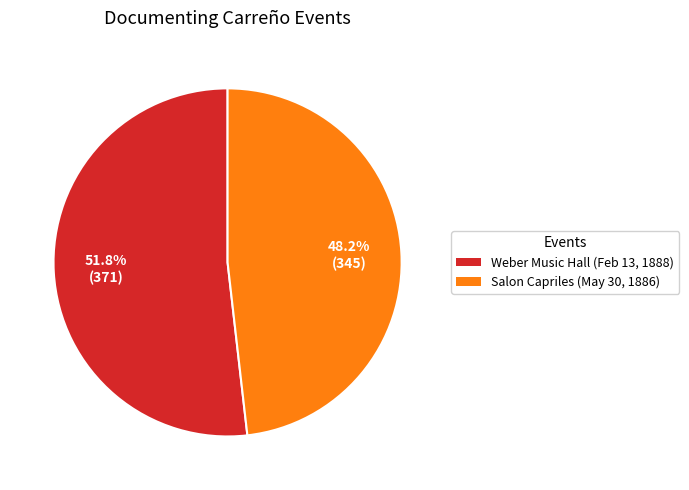

Between Salon Capriles (May 30, 1886) and Weber Music Hall (Feb 13, 1888), which is larger?

Weber Music Hall (Feb 13, 1888)